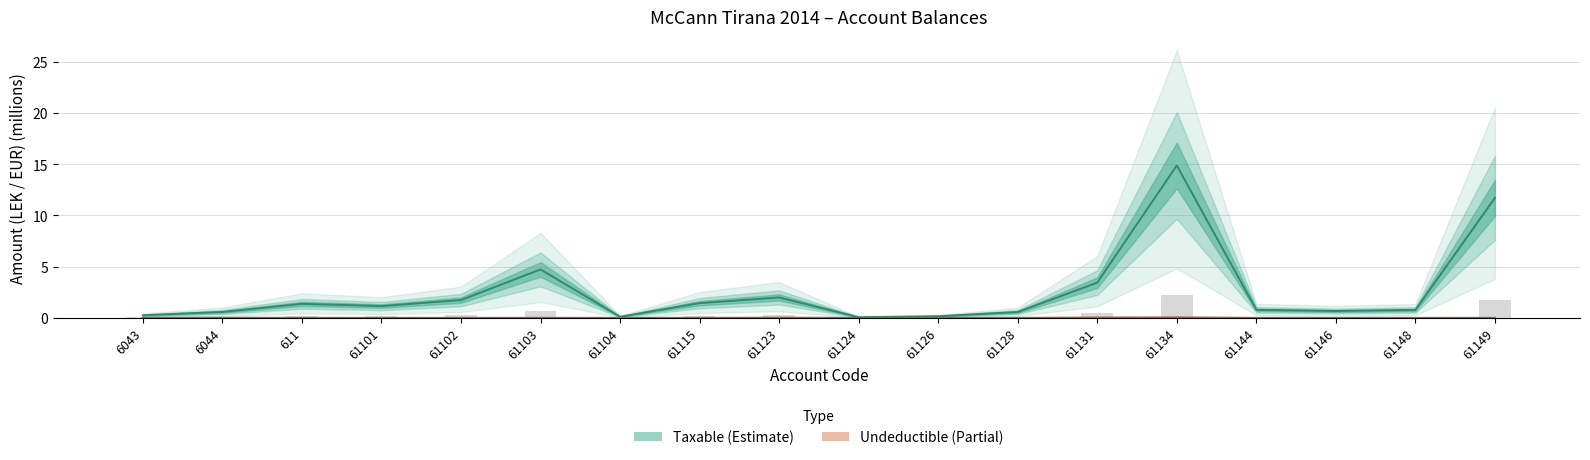

Which category has the lowest value across all series?

6043